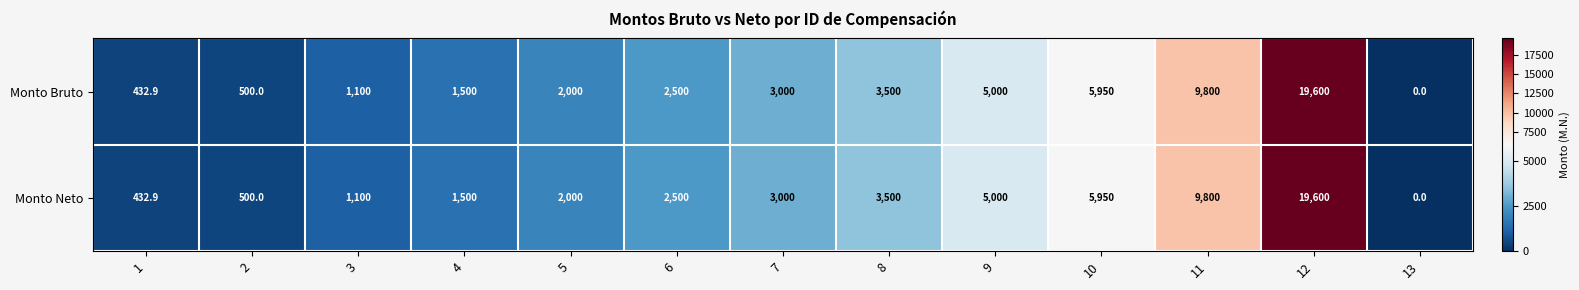

What is the maximum value for Monto Neto?

19600.0